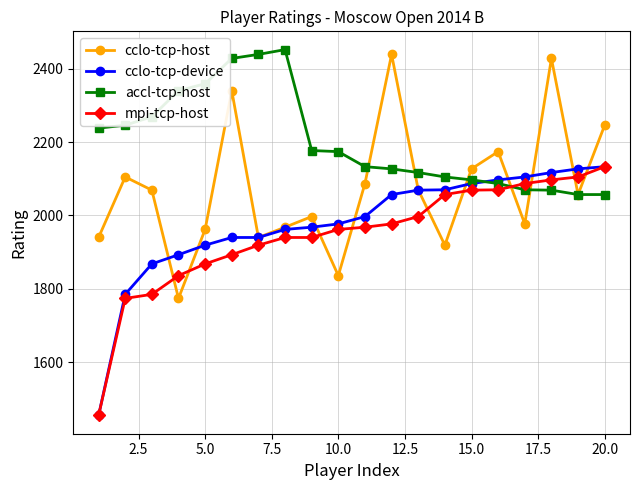

Does the chart have visible grid lines?

Yes